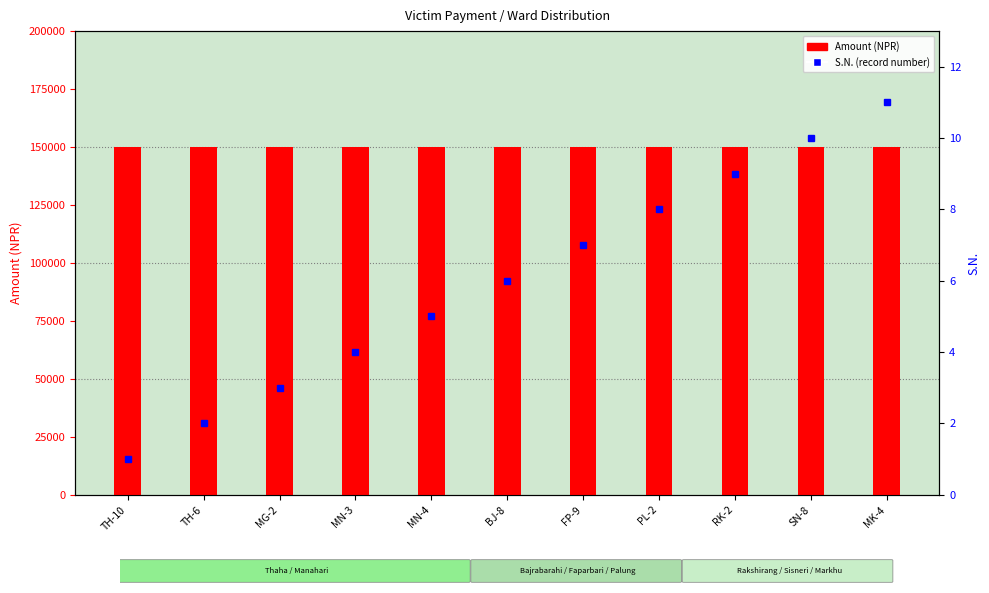

At which category does the chart reach its peak across all series?

TH-10